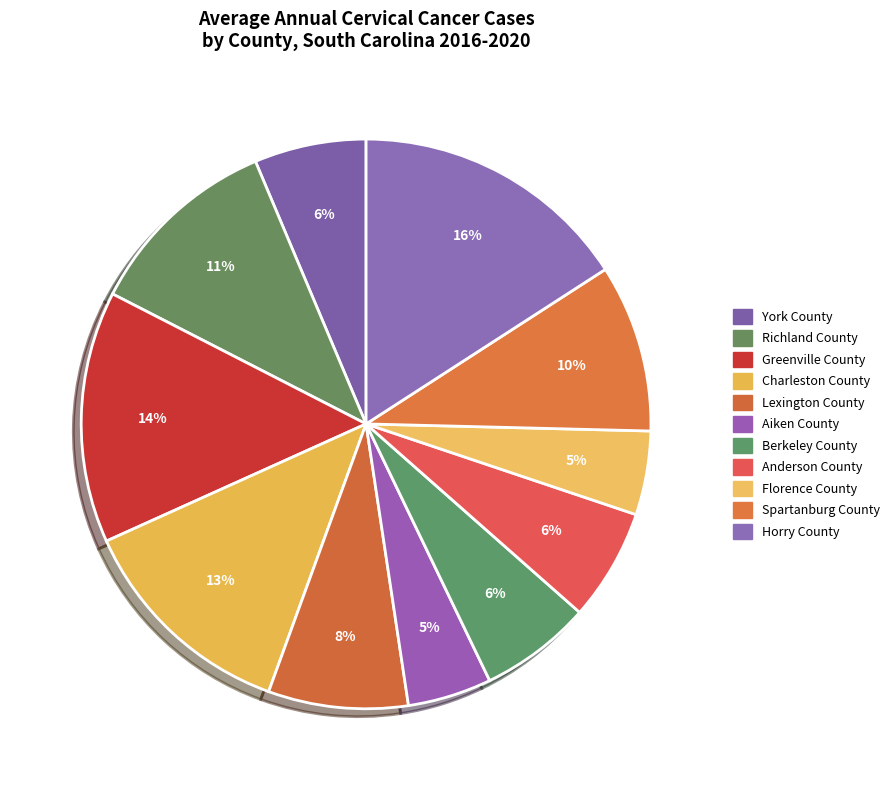

Count the number of slices in the pie.

11